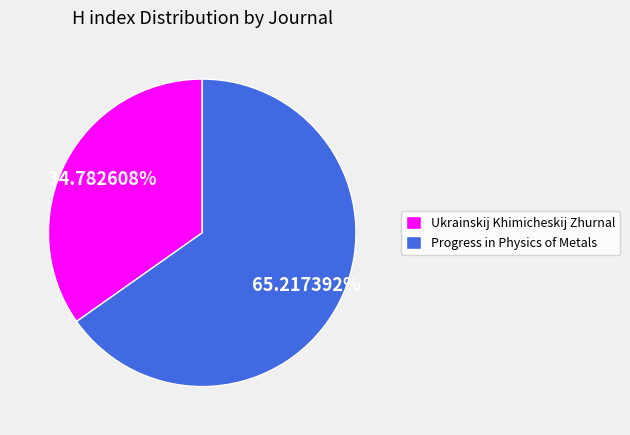

To the nearest percent, what is the average slice percentage?

50%